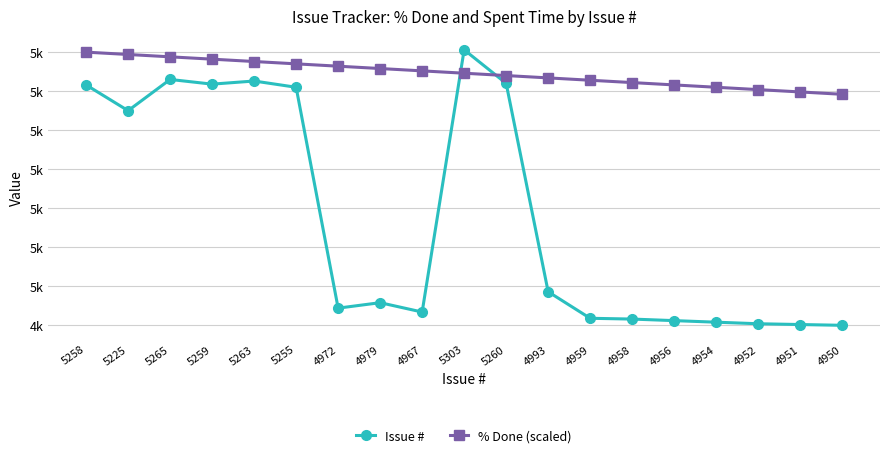

The value of Issue # at 5263 is 1863. True or false?

False